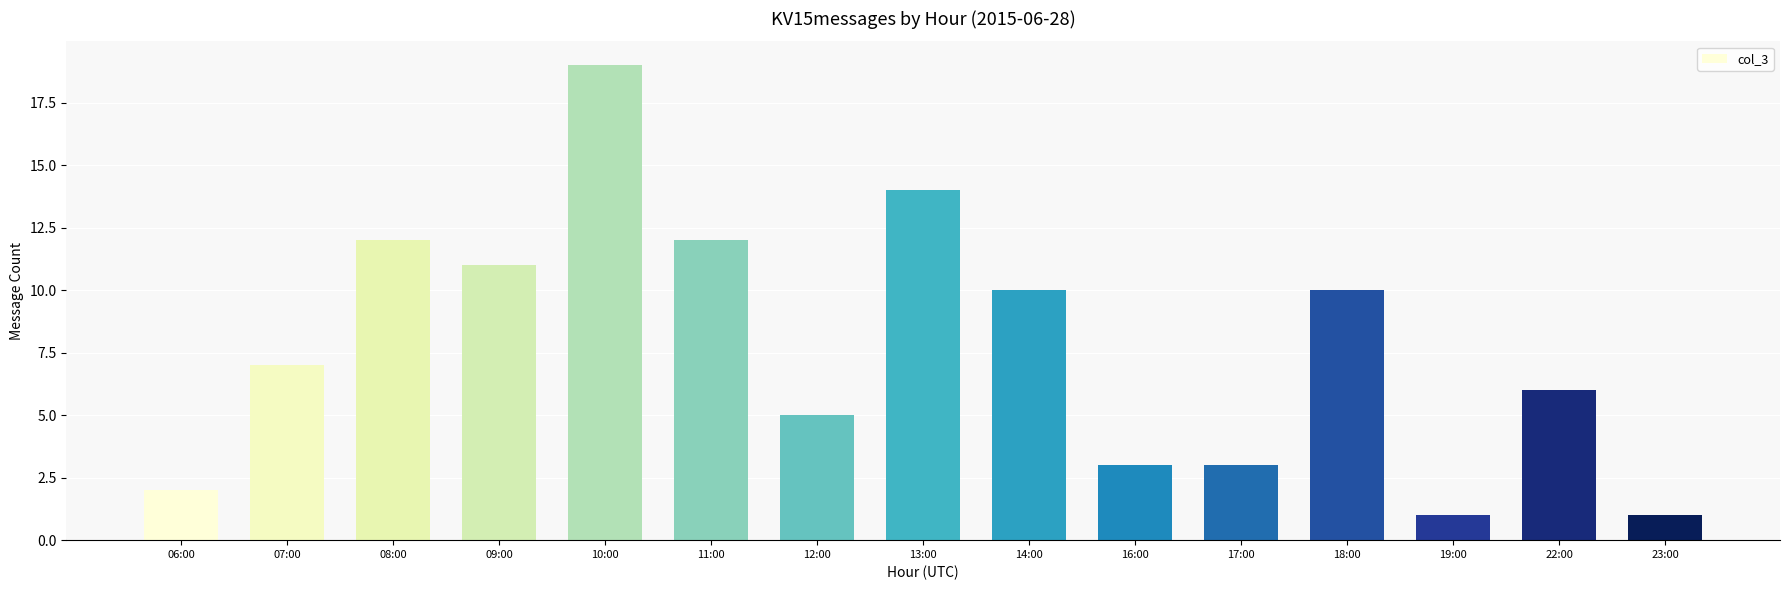

Count the number of data series in this chart.

1